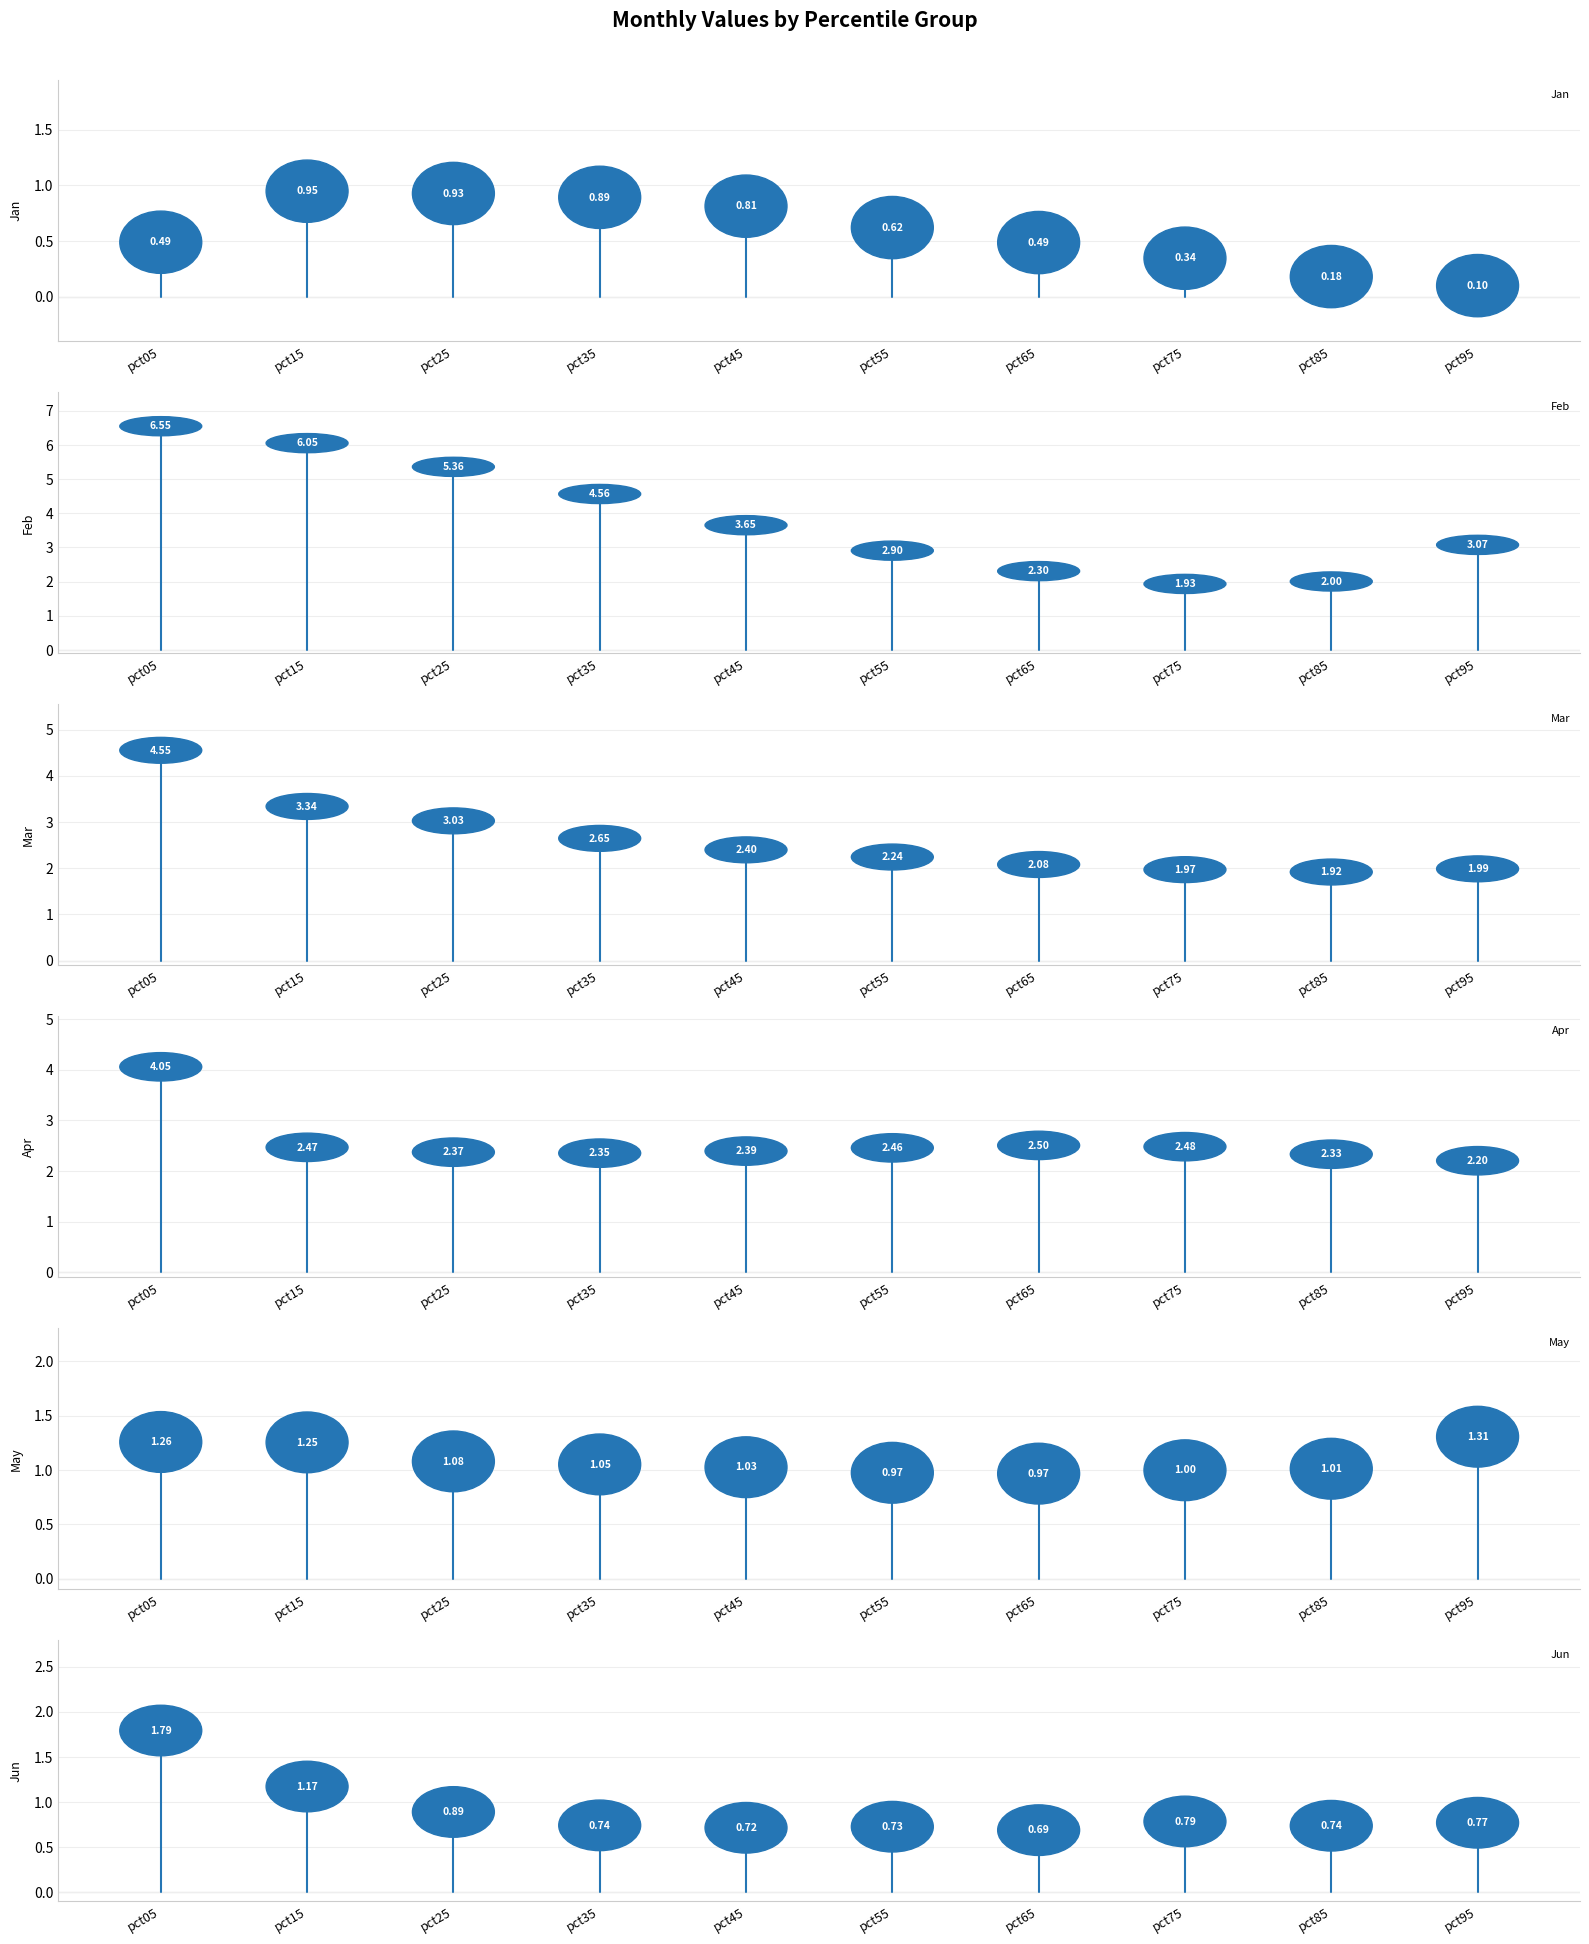

Which category has the lowest value in the Jan series?

pct95